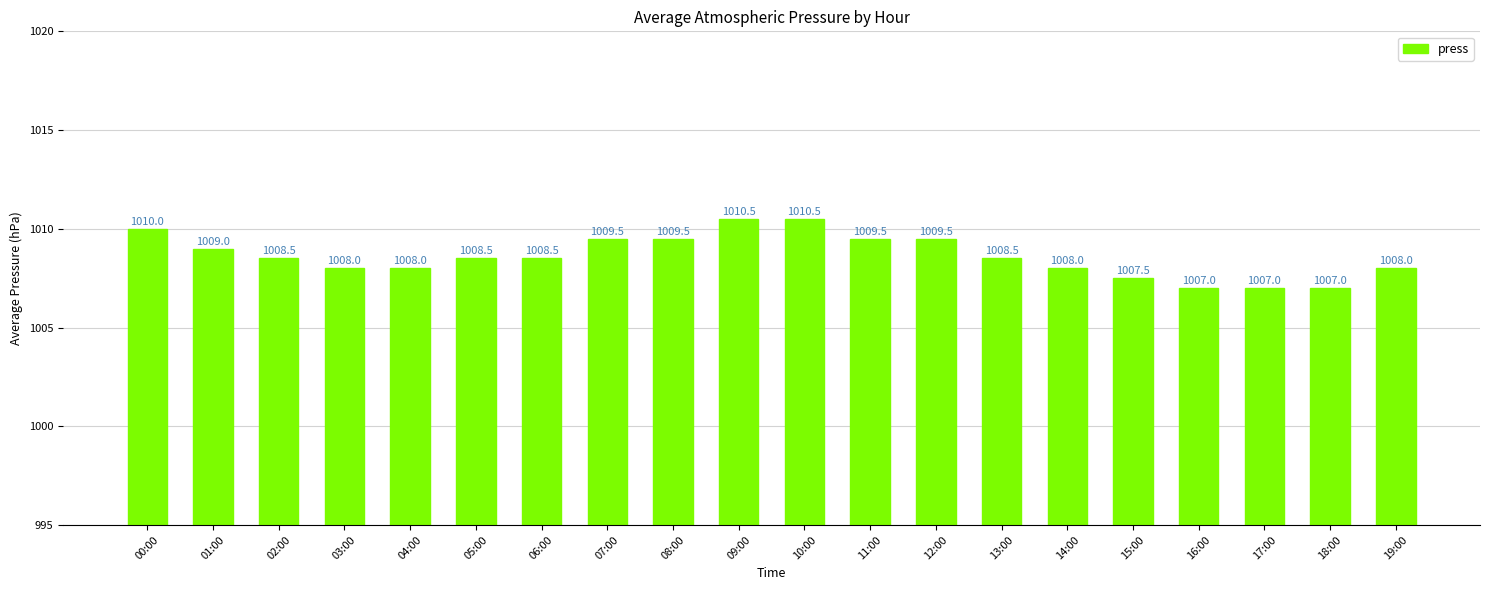

Which has a higher value, 02:00 or 09:00?

09:00